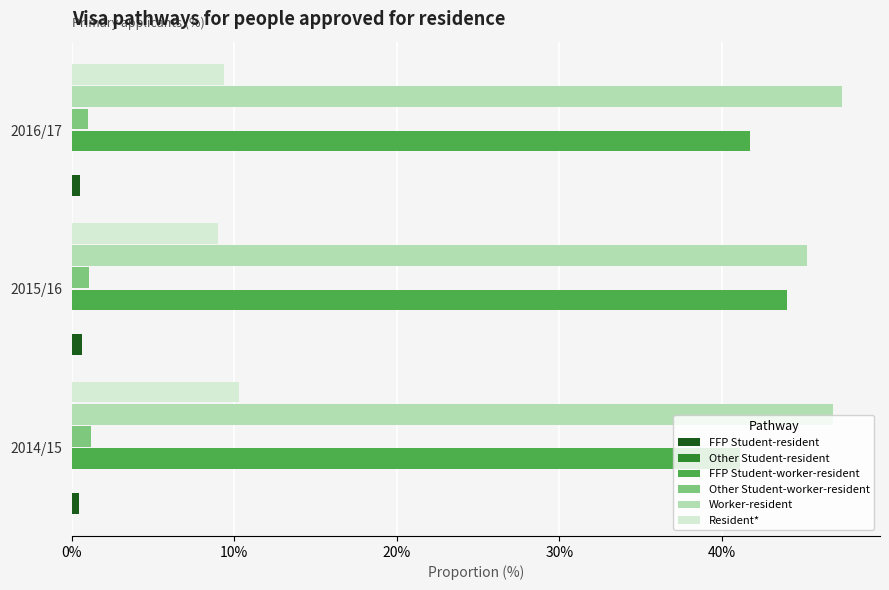

How many categories are shown in the chart?

3